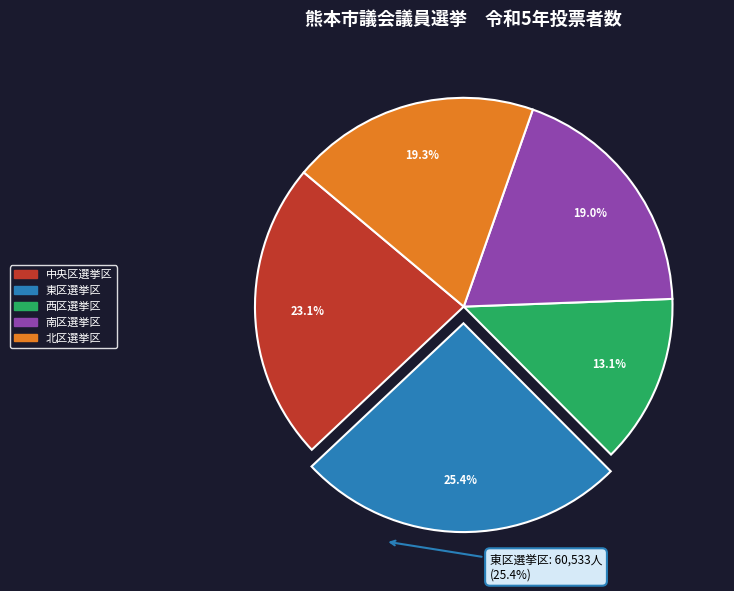

Count the number of slices in the pie.

5